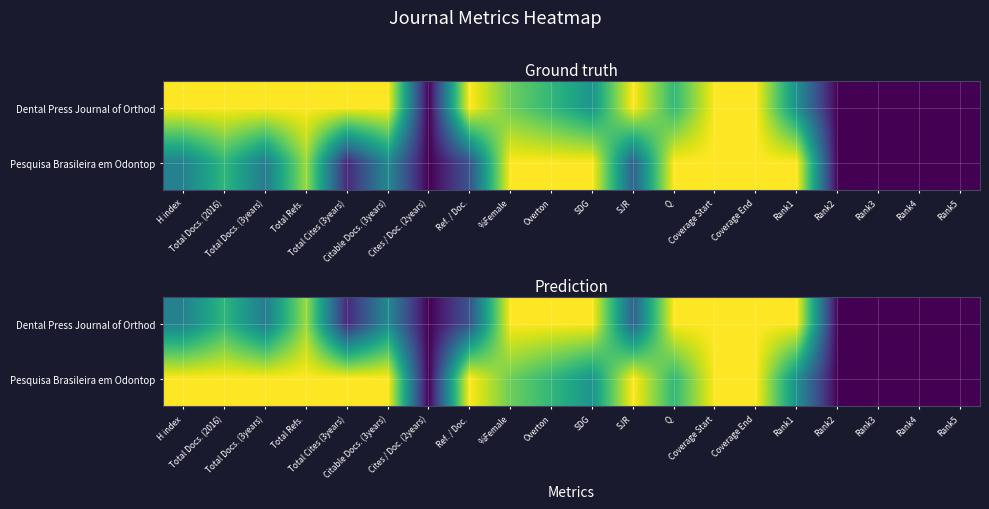

How many series are shown in this chart?

2